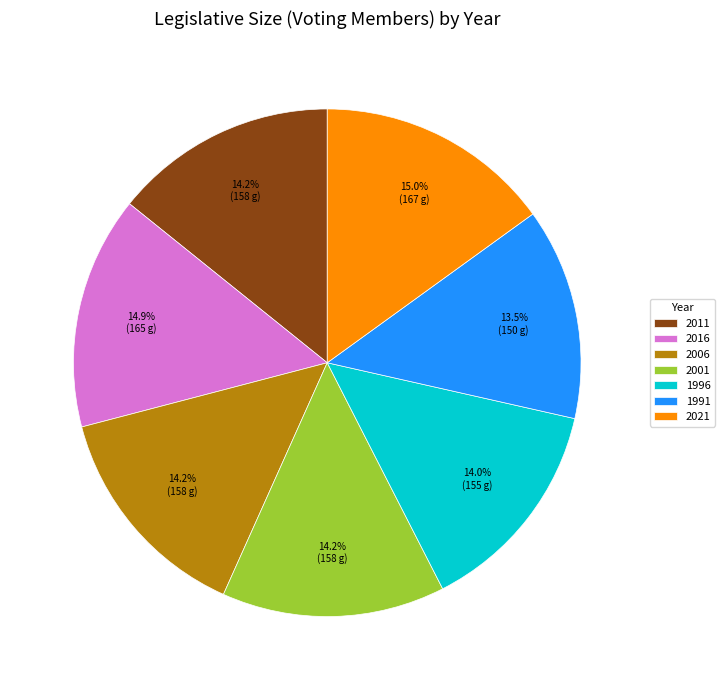

Is 1996 the majority of the pie?

No